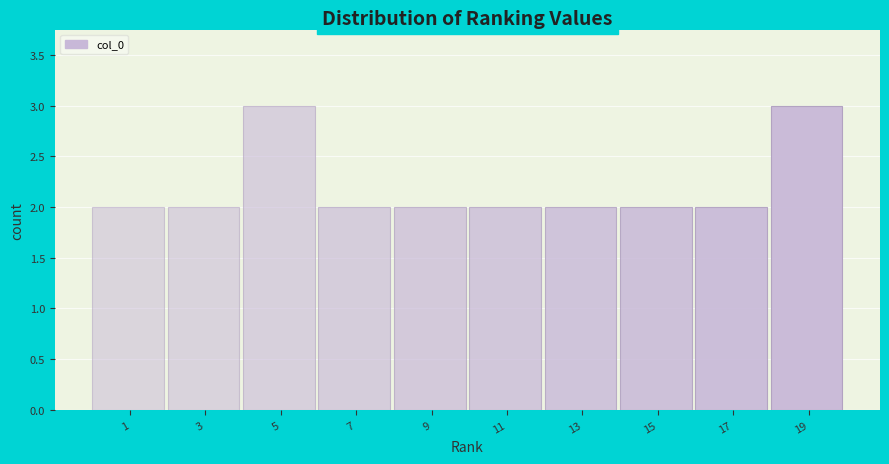

Reading left to right, transcribe all the data shown in this chart.

1=2	3=2	5=3	7=2	9=2	11=2	13=2	15=2	17=2	19=3